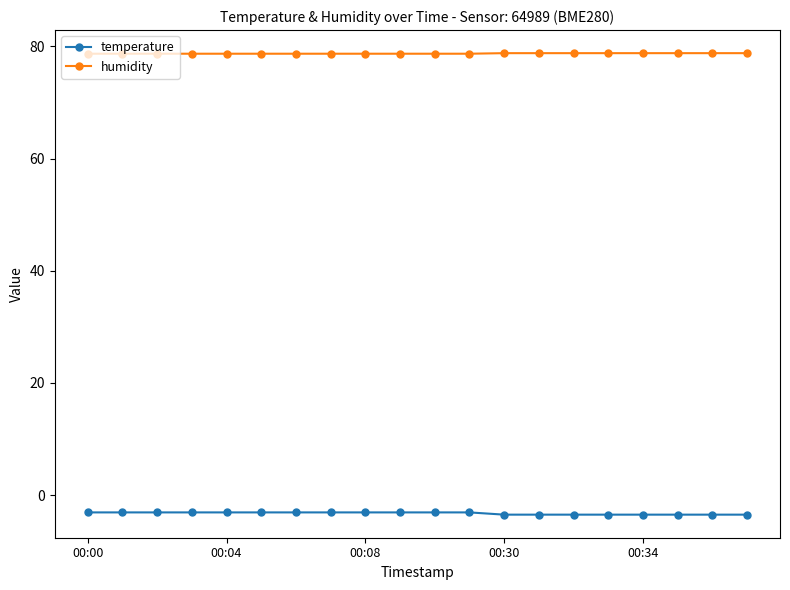

What is the maximum value shown in the chart?

78.8